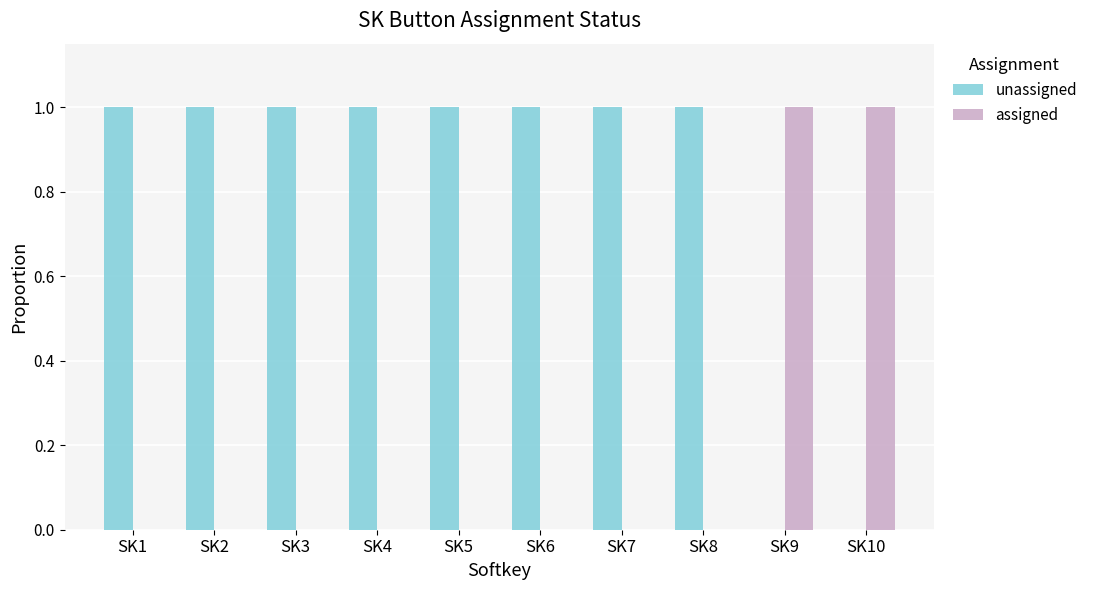

The value of unassigned at SK1 is 1. True or false?

True